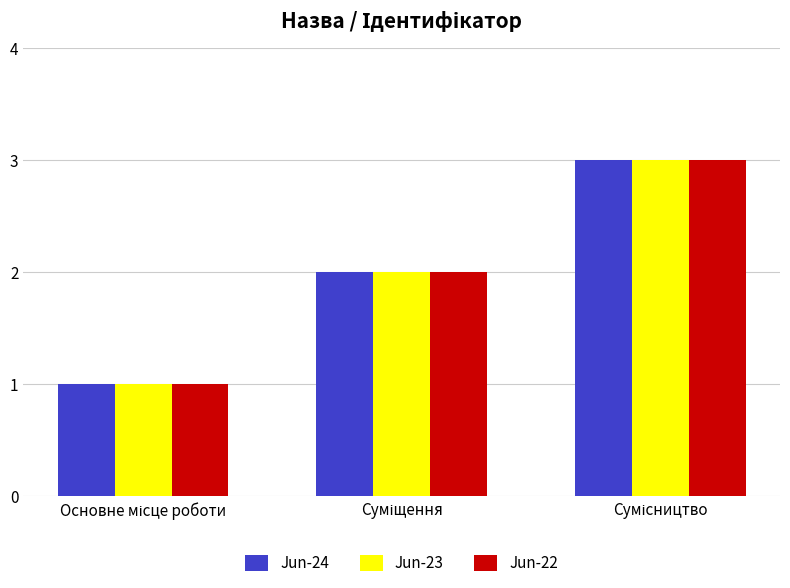

What is the sum of all Jun-23 values?

6